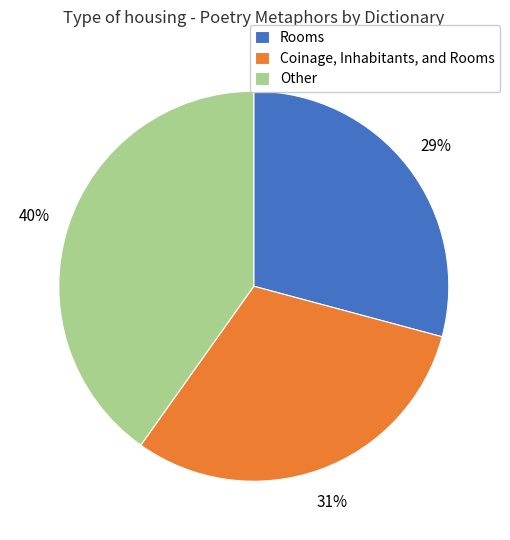

Rank the categories by value from highest to lowest.

Other, Coinage, Inhabitants, and Rooms, Rooms